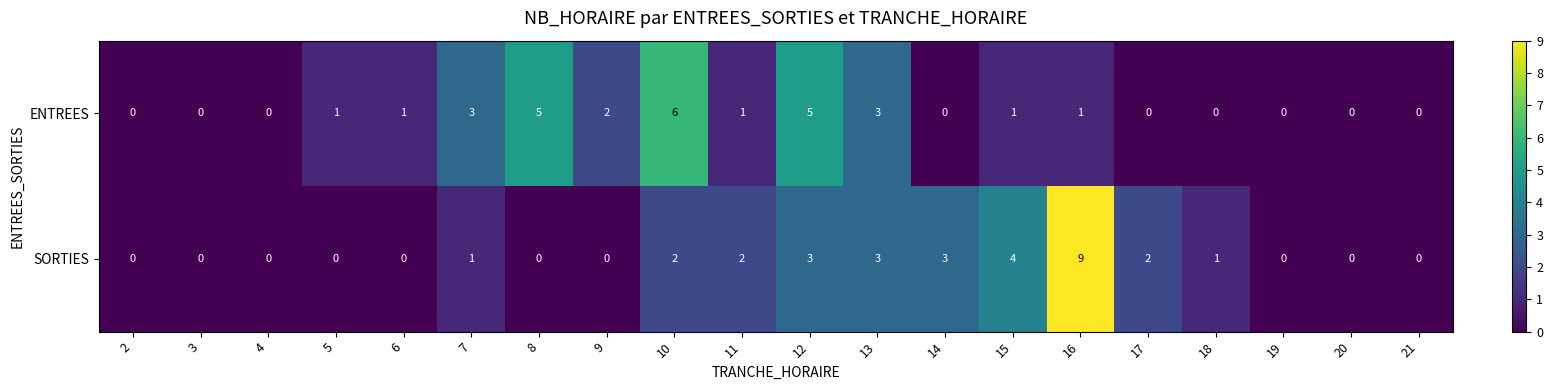

What is the sum of the SORTIES values at 20 and 13?

3